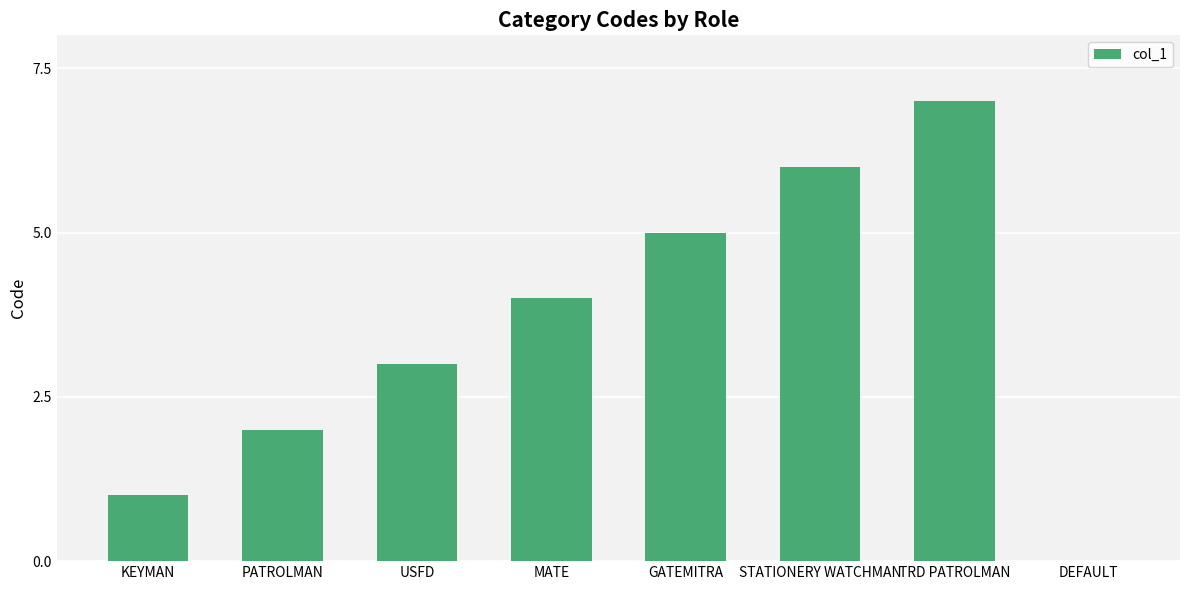

What is the ratio of the value at KEYMAN to the value at USFD?

0.3